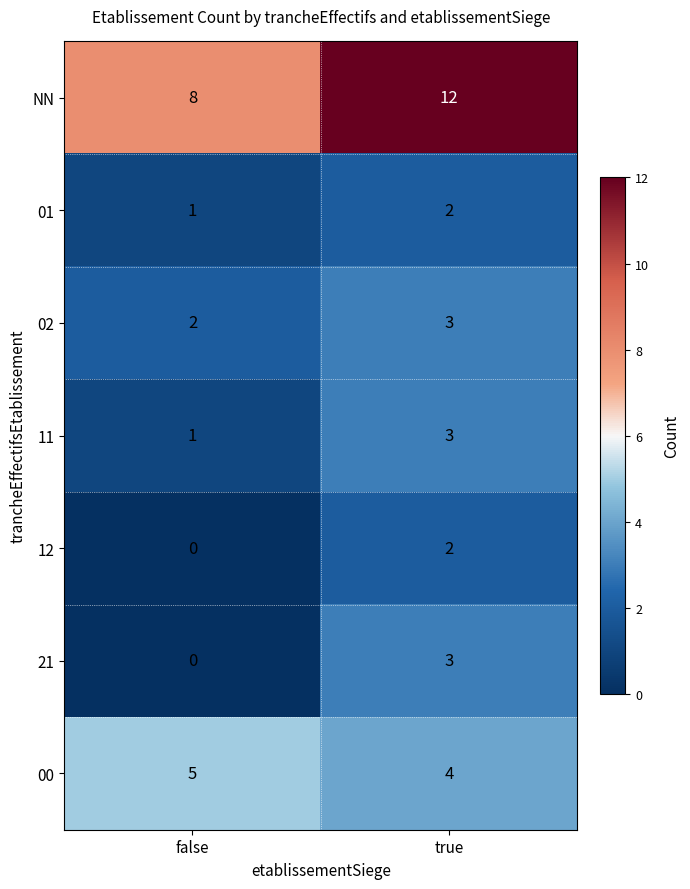

Count the number of data series in this chart.

7